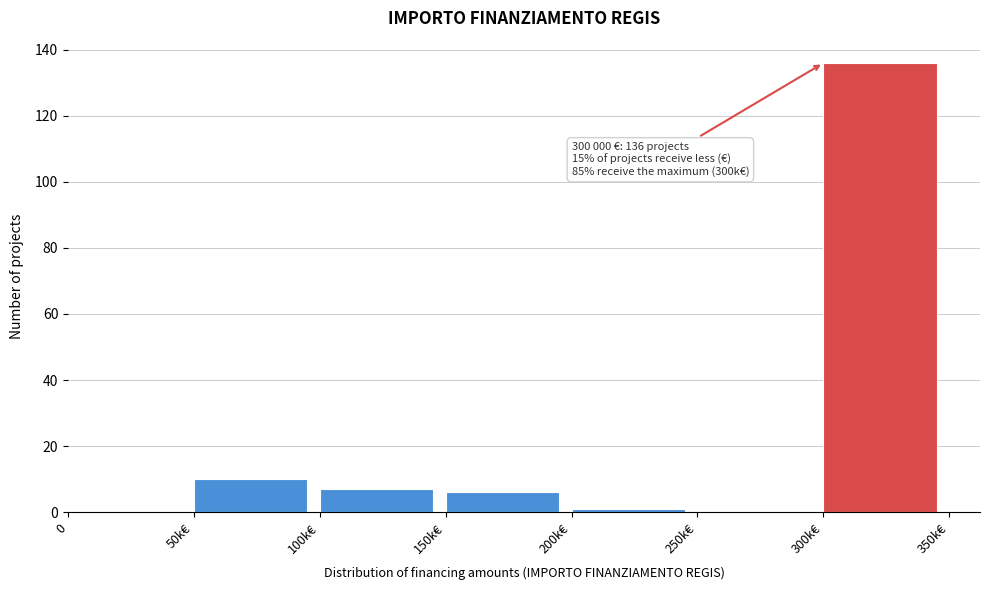

Reading left to right, transcribe all the data shown in this chart.

0=0	50k€=10	100k€=7	150k€=6	200k€=1	250k€=0	300k€=136